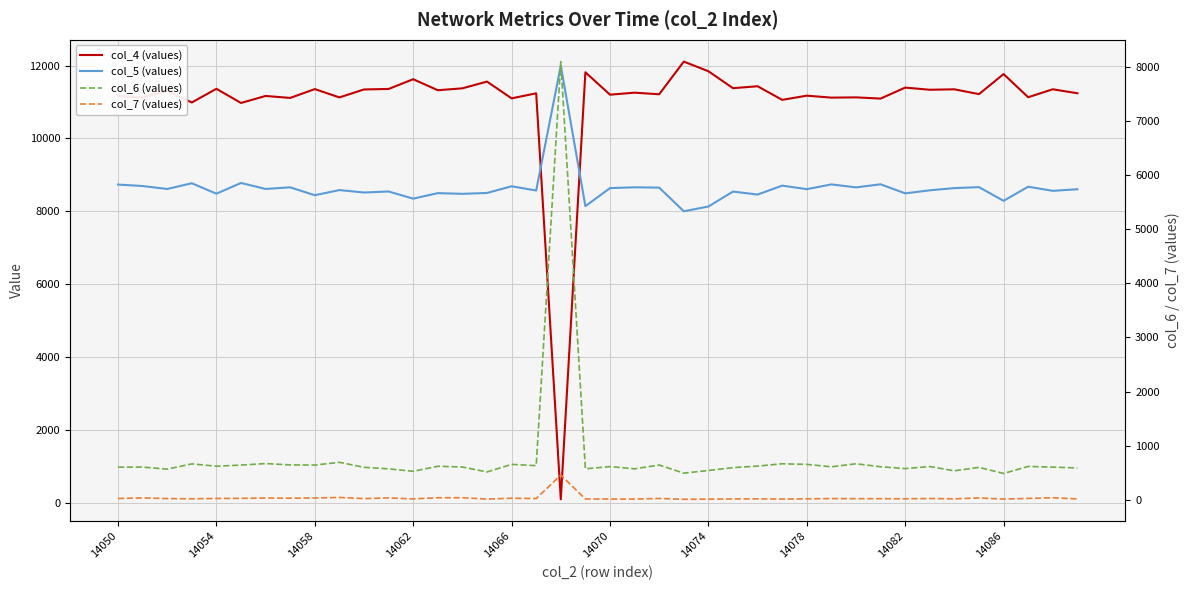

What is the maximum value shown in the chart?

12108